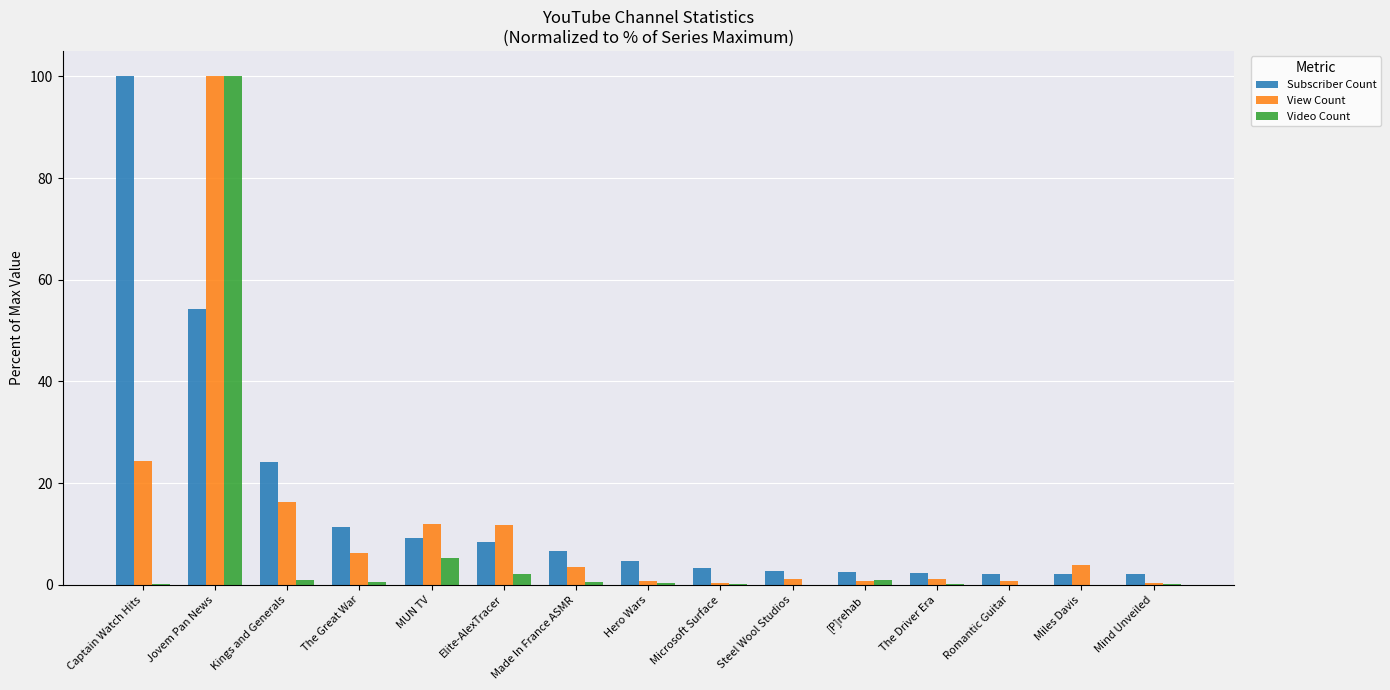

Which series changed the most between Kings and Generals and The Great War?

Subscriber Count